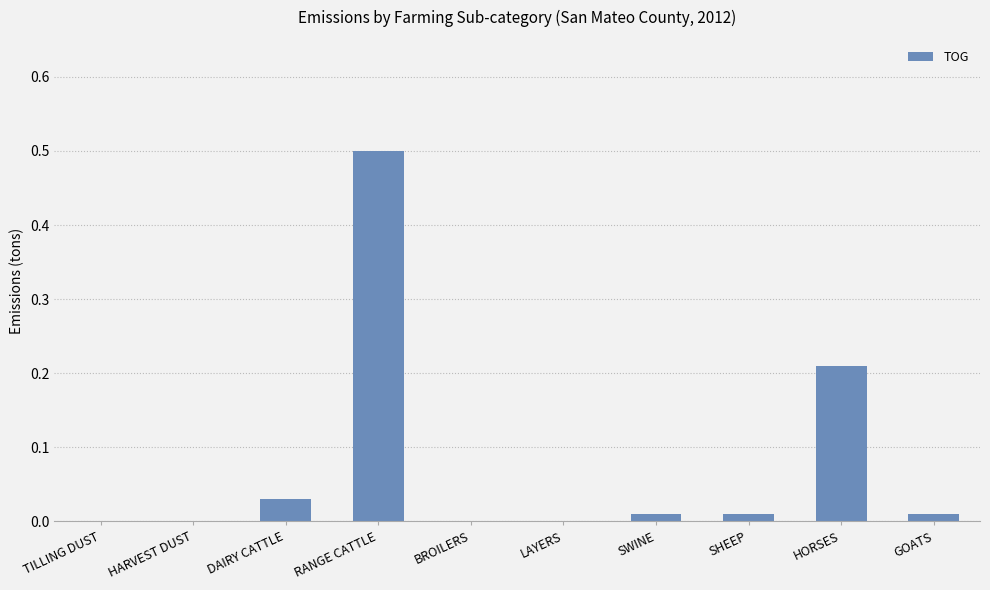

How many categories are shown in the chart?

10